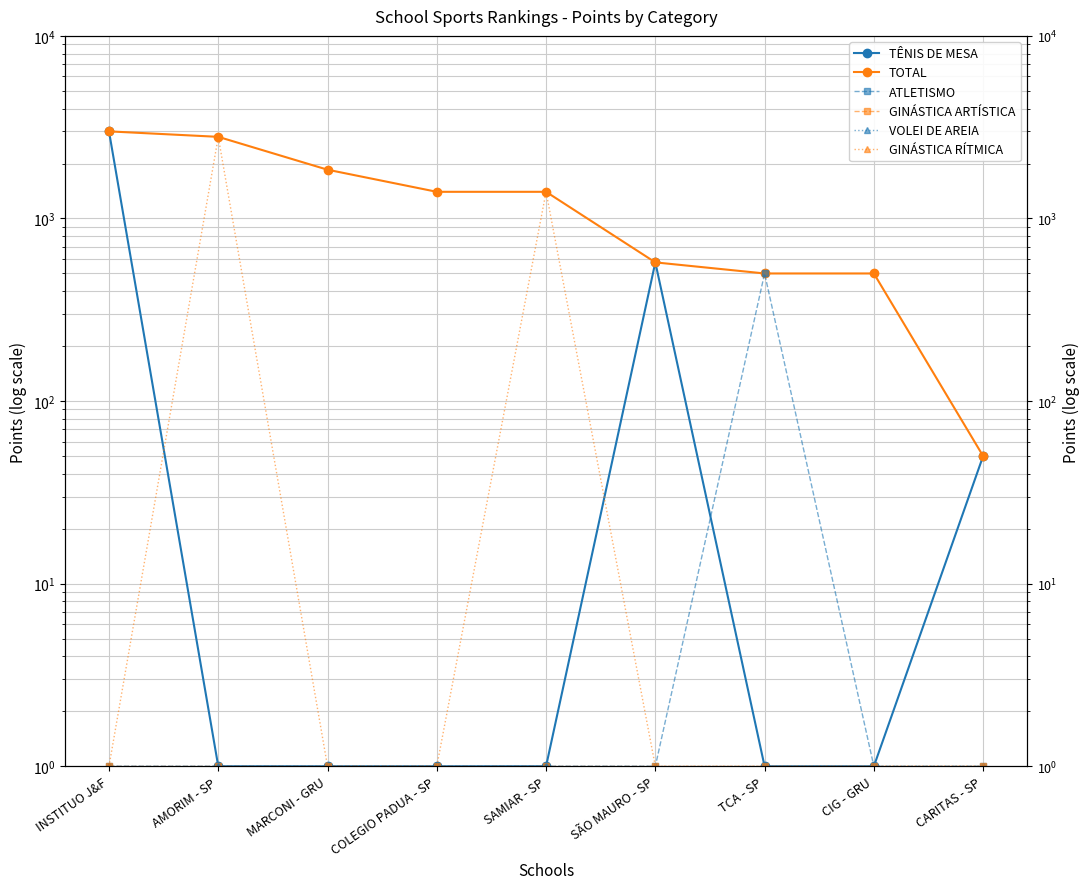

How many lines are shown in the chart?

6